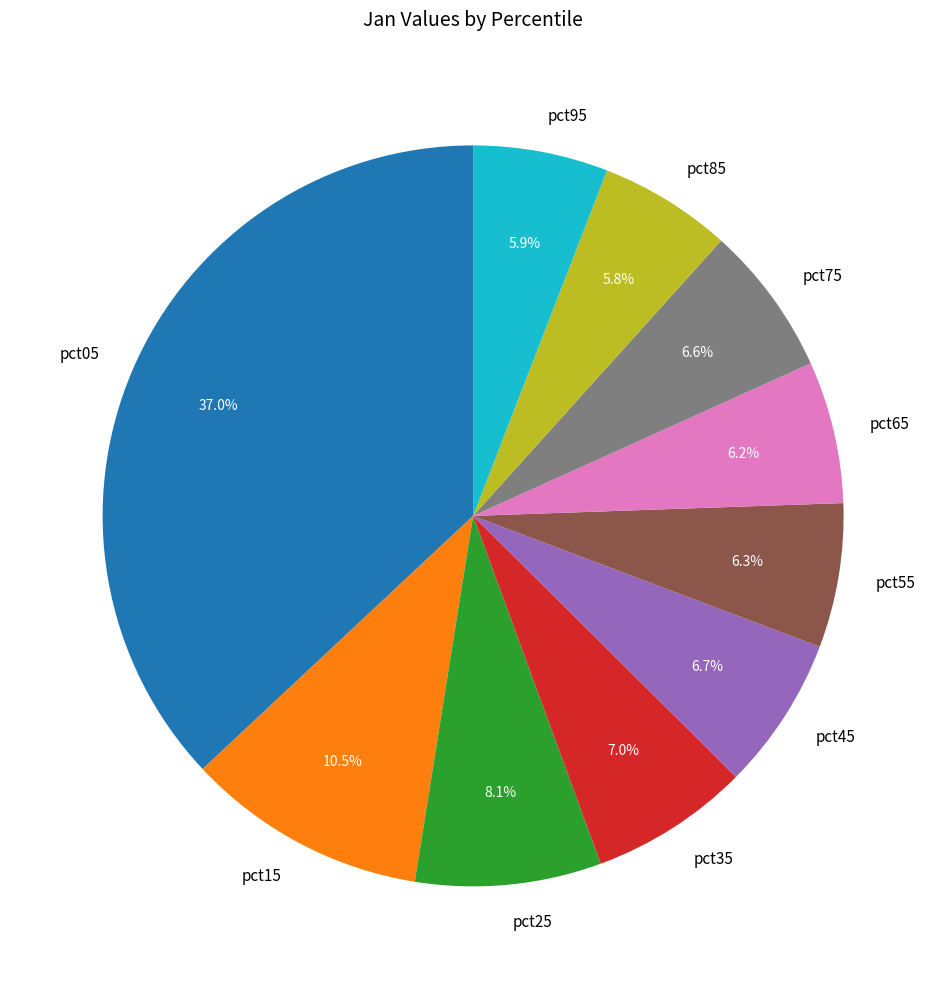

To the nearest percent, what is the difference between the largest and smallest slice percentages?

31%